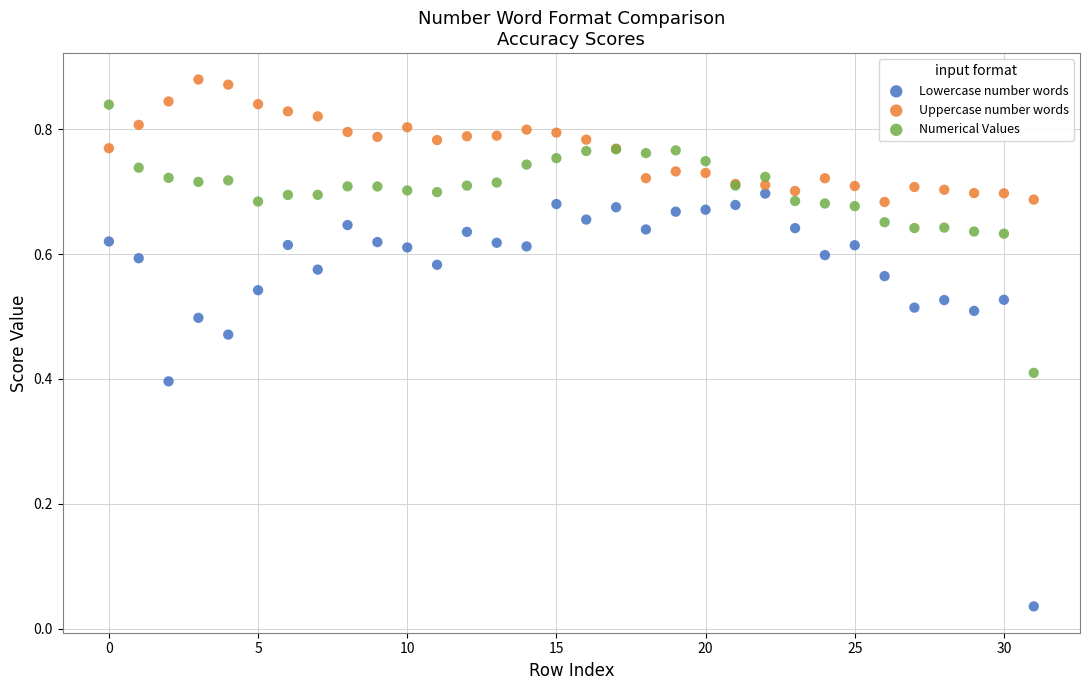

Which series reaches the minimum Y coordinate?

Lowercase number words